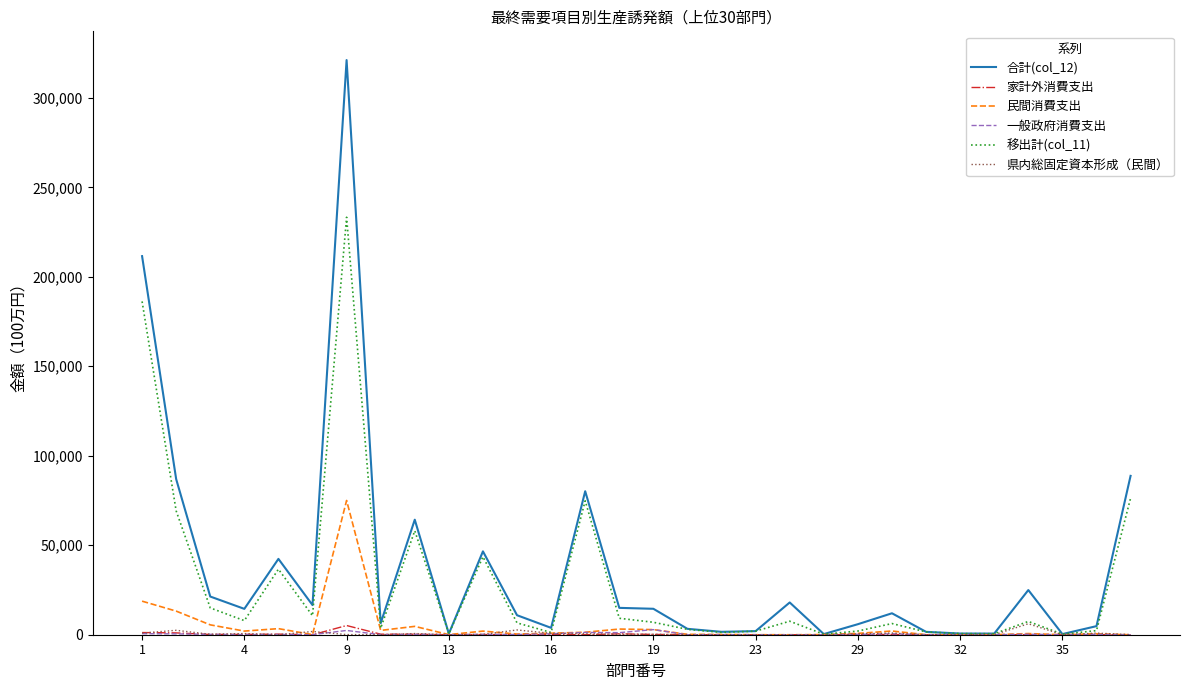

At how many categories does at least one series exceed 184612?

2